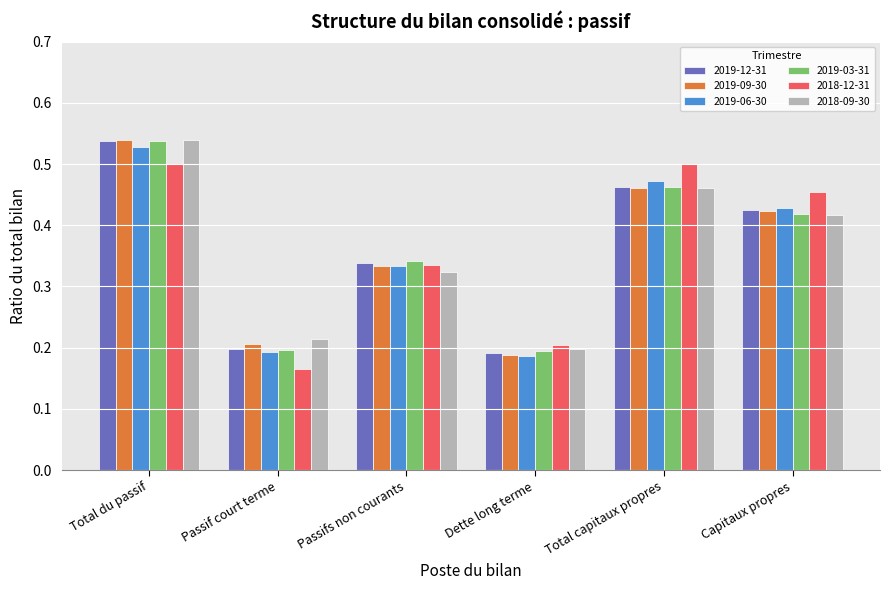

What is the label of the 4th bar from the right?

Passifs non courants